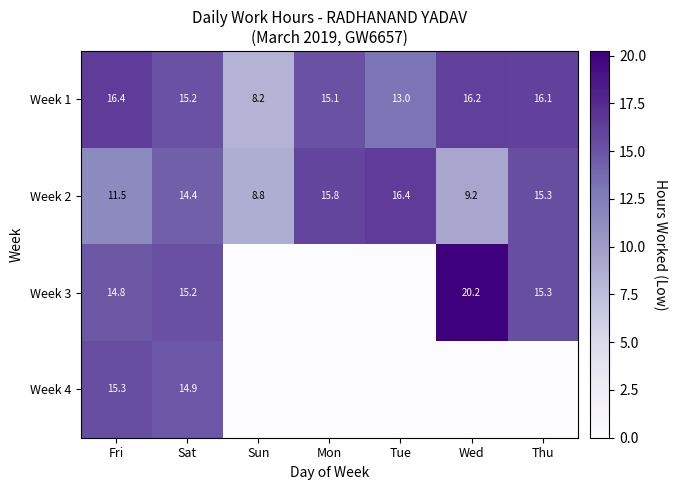

What is the sum of the Week 2 values at Thu and Wed?

24.5